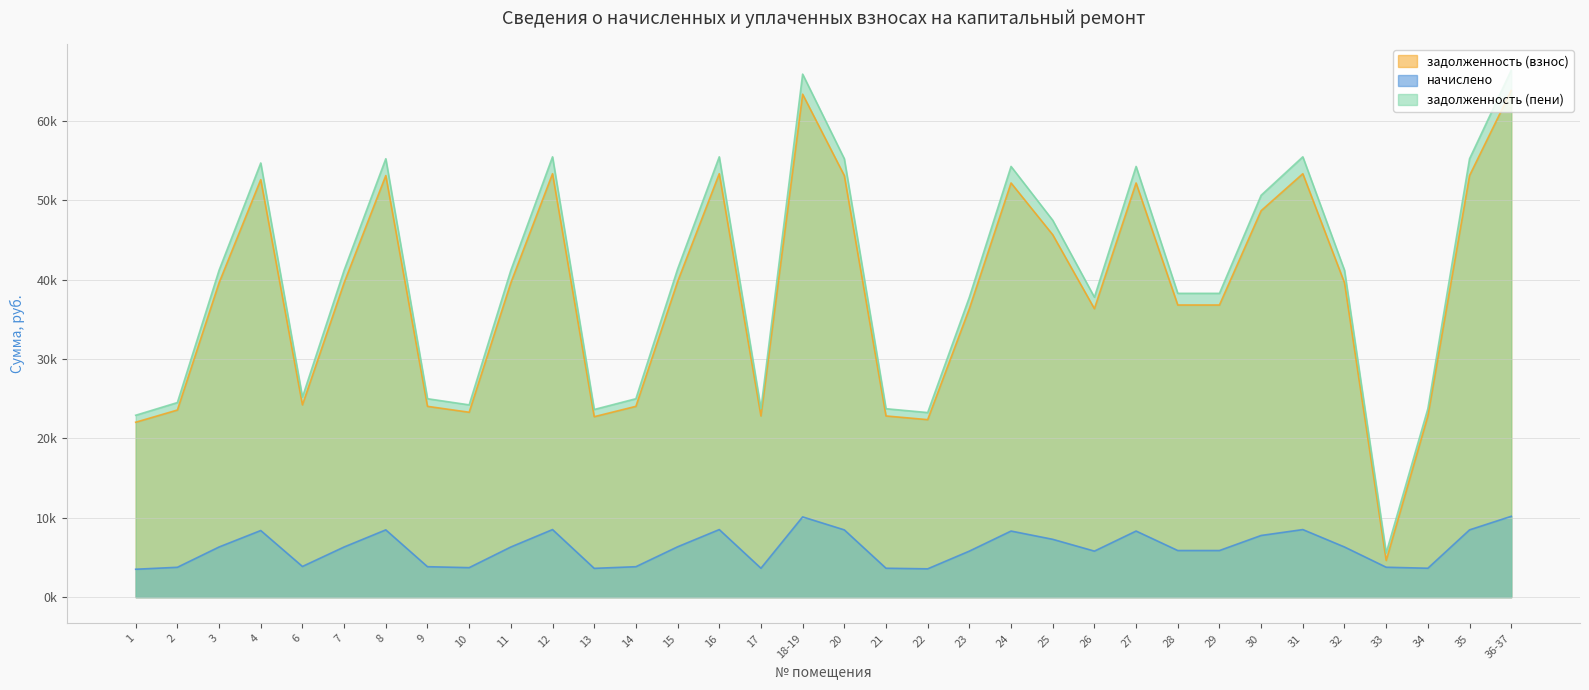

What is the average value of the начислено series?

6203.2